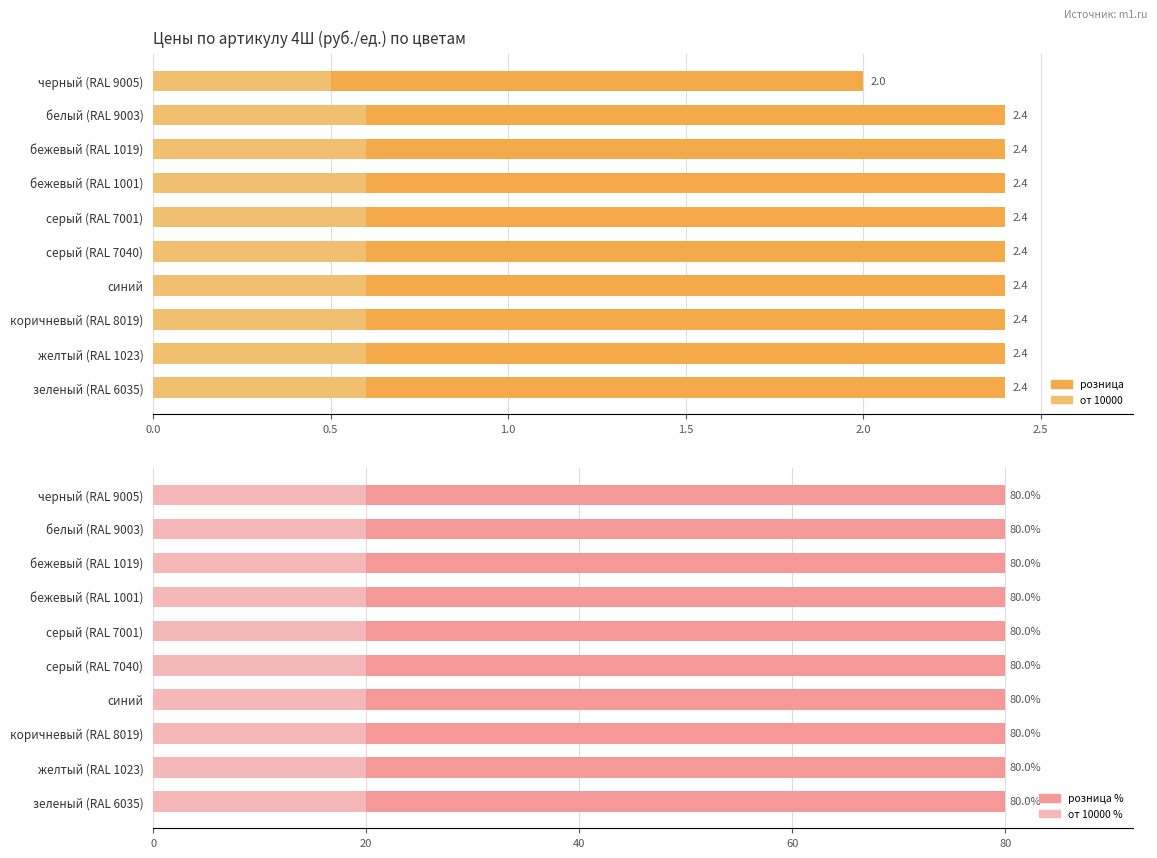

How many categories are shown in the chart?

10